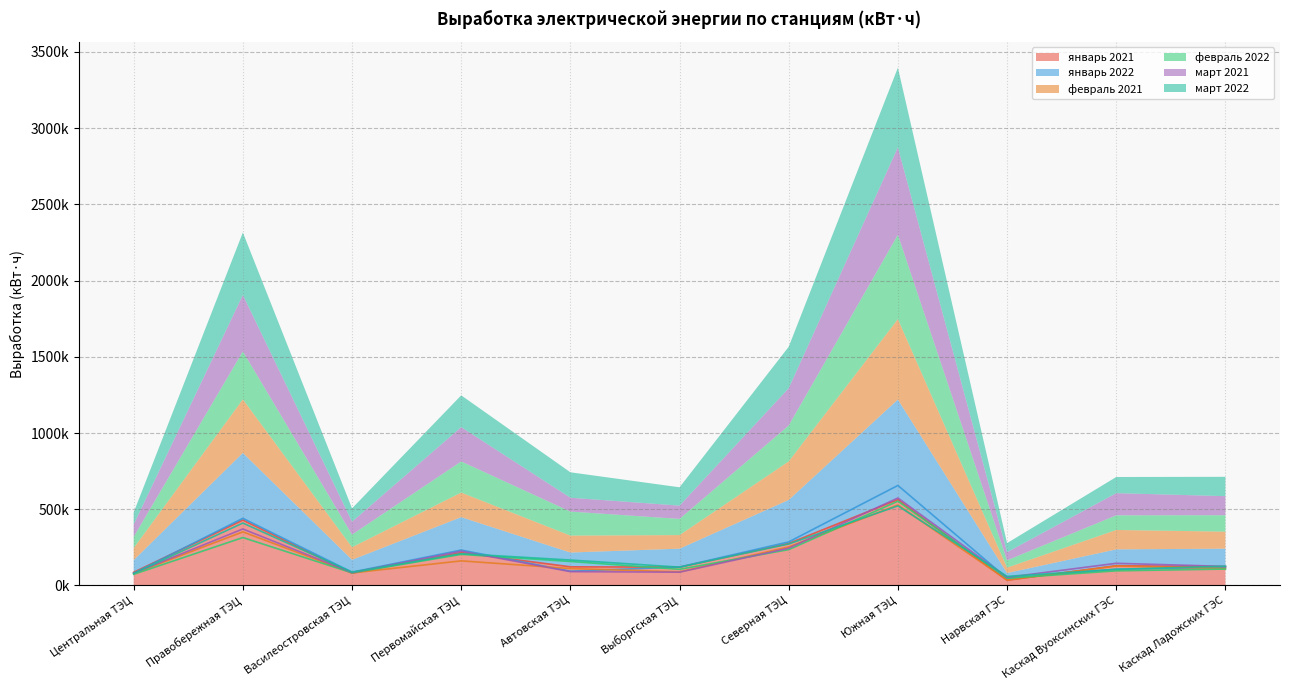

Where do март 2022 and февраль 2022 first cross each other?

Северная ТЭЦ and Южная ТЭЦ